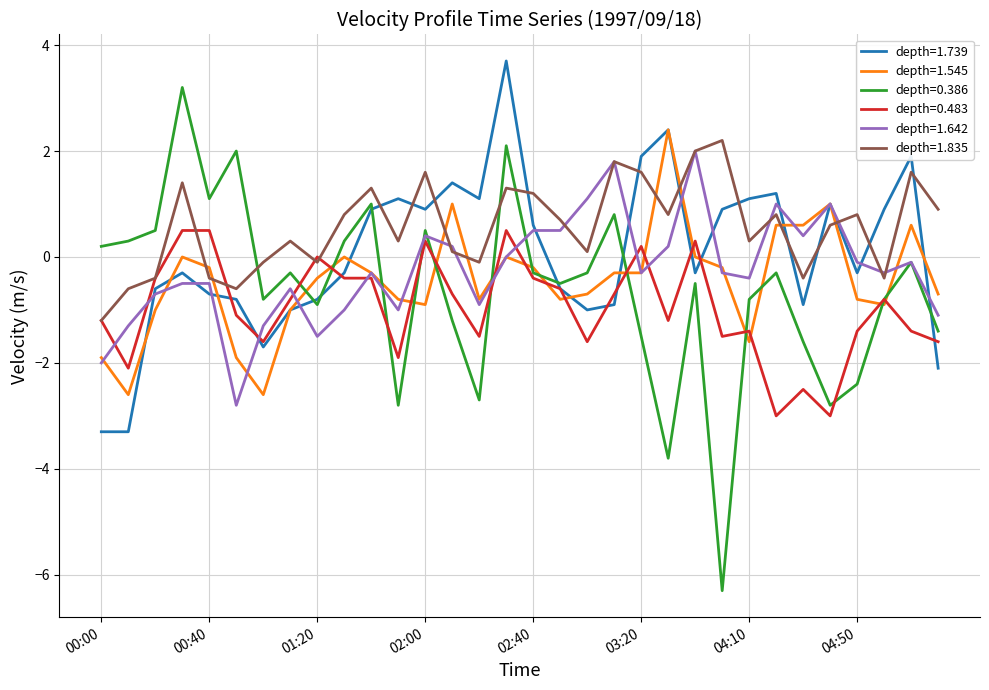

Which series ends up on top after the final intersection of depth=1.835 and depth=1.739?

depth=1.835